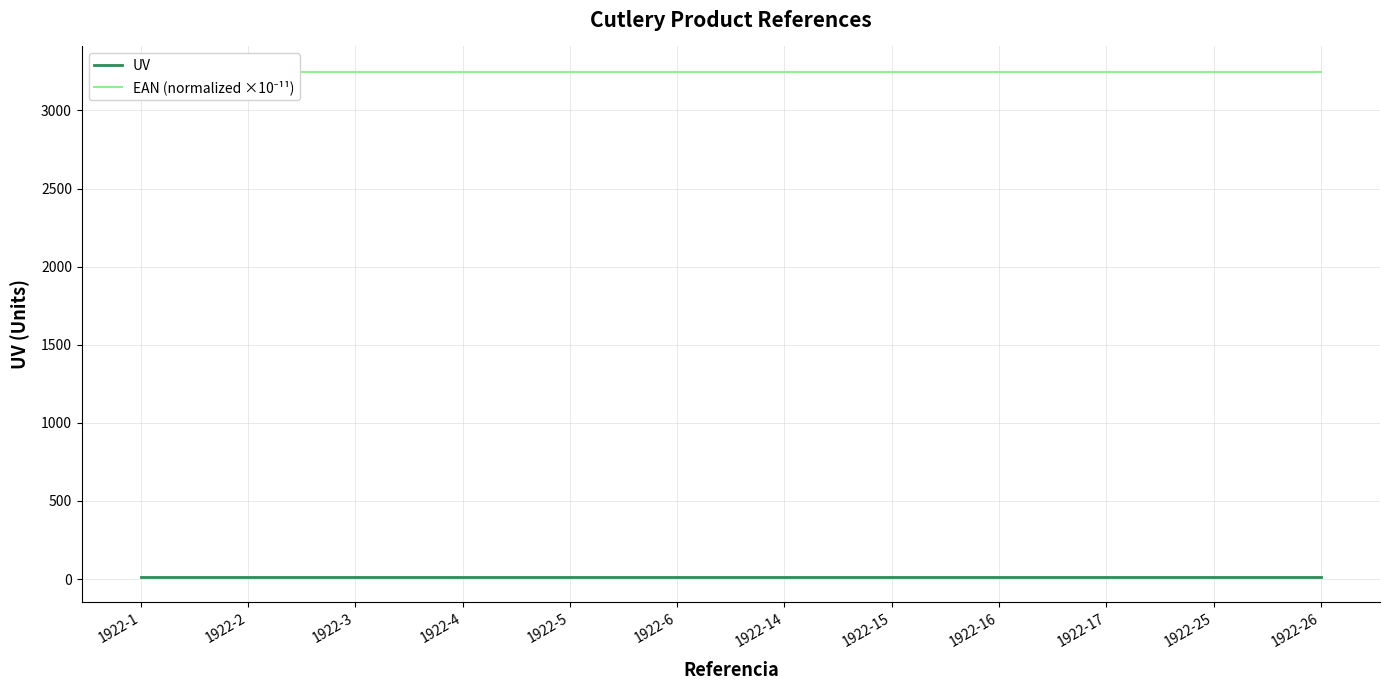

What is the spread (max minus min) of values at 1922-16?

3236.1